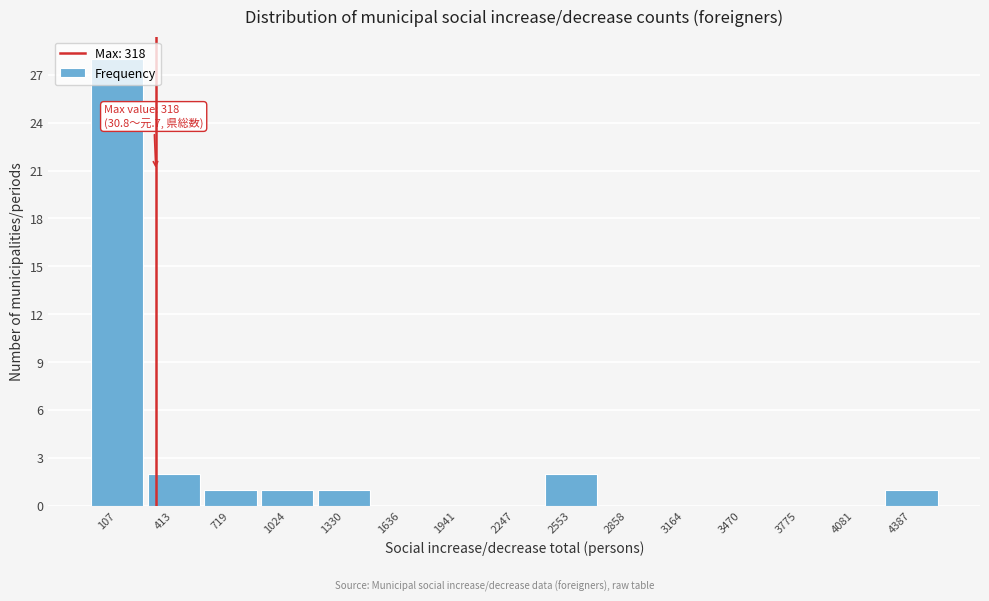

Over which range of the x-axis is the bar tallest?

-50 to 250